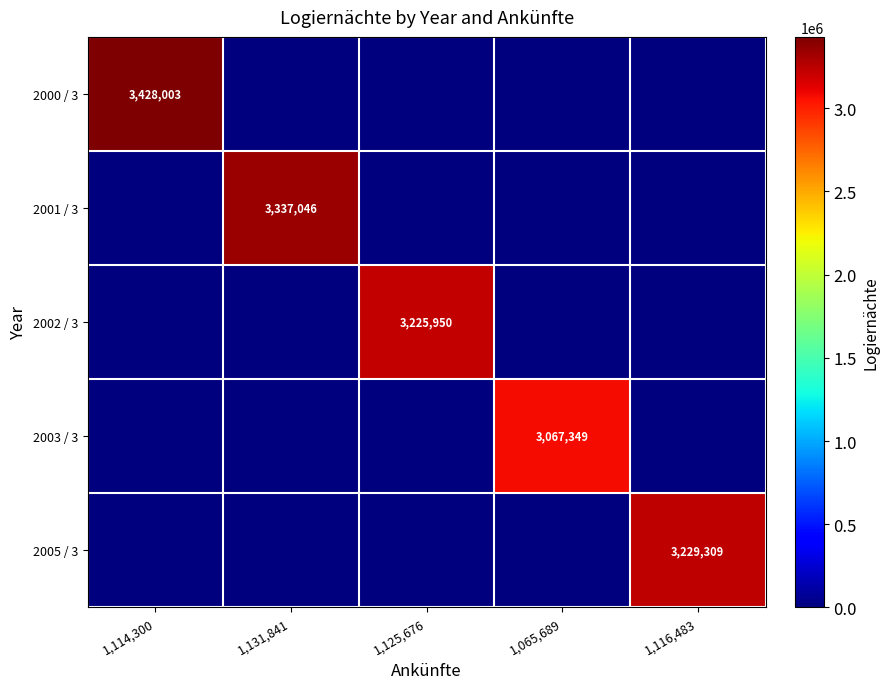

The value of 2001 / 3 at 1,131,841 is 3337046. True or false?

True